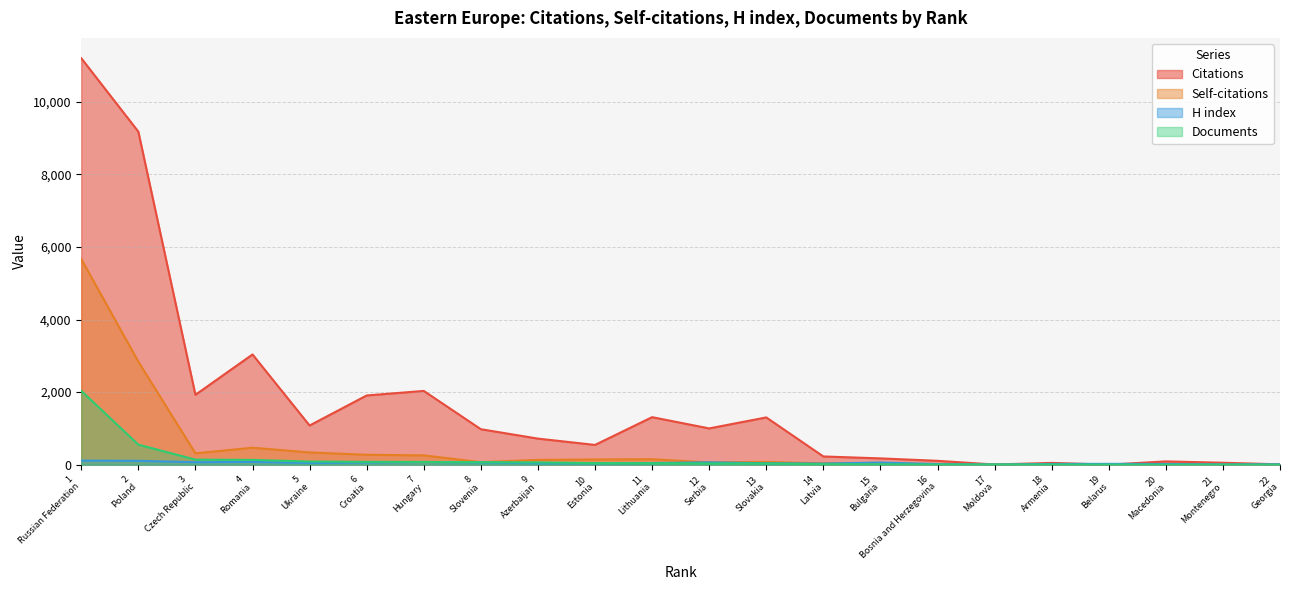

How many values in Self-citations are above zero?

20